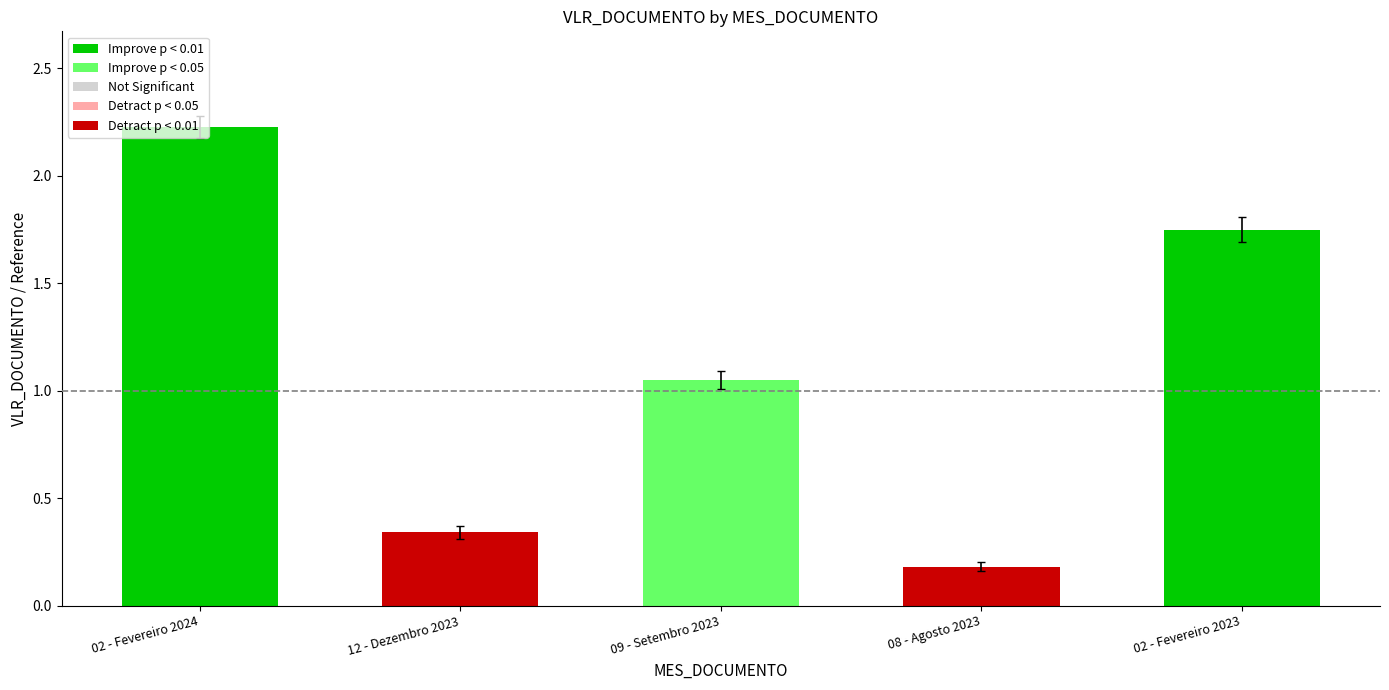

Is it true that the value at 02 - Fevereiro 2024 is 0.5?

False